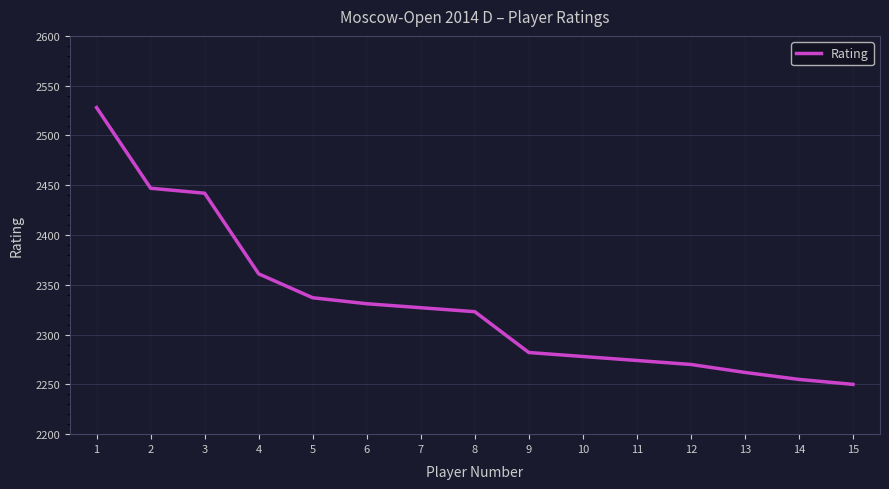

What is the smallest value displayed?

2250